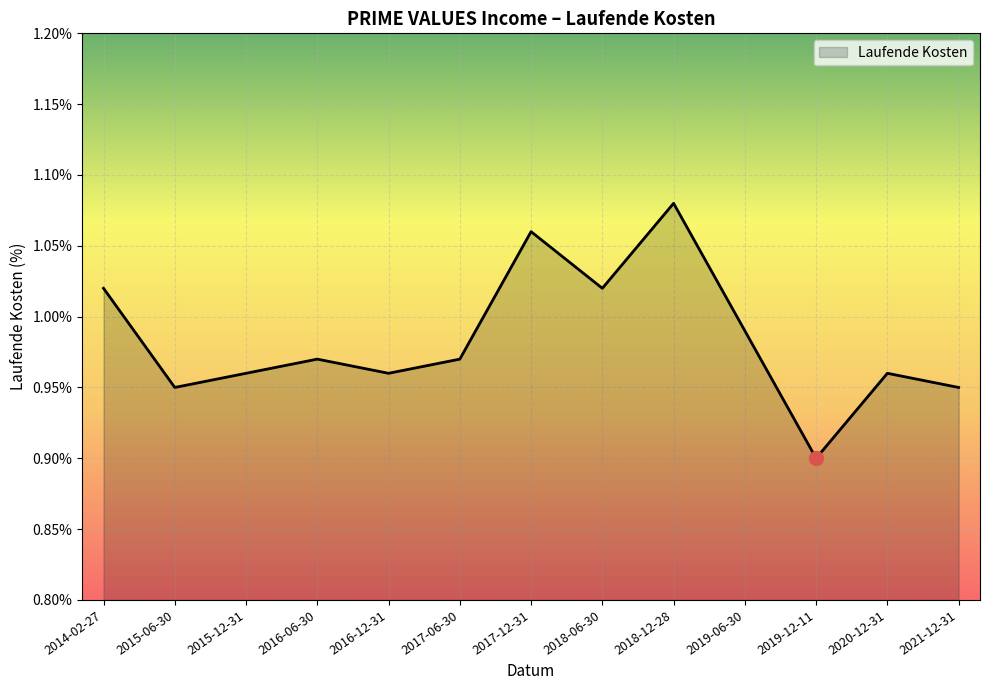

Where is the first local minimum?

2015-06-30